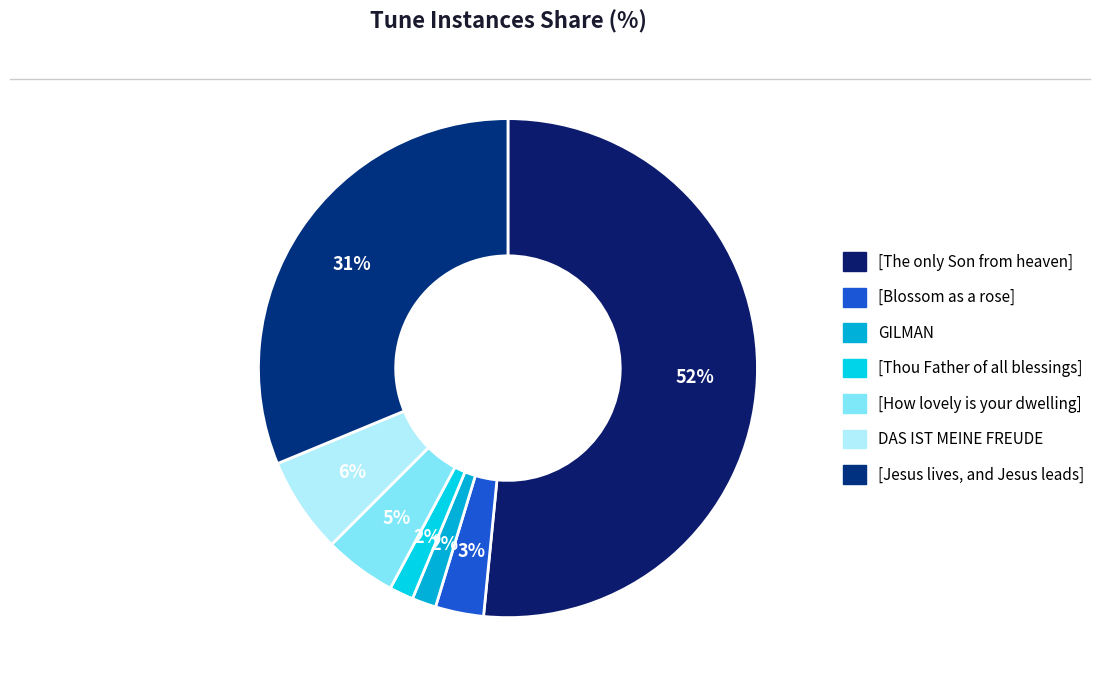

Which slice is the largest?

[The only Son from heaven]